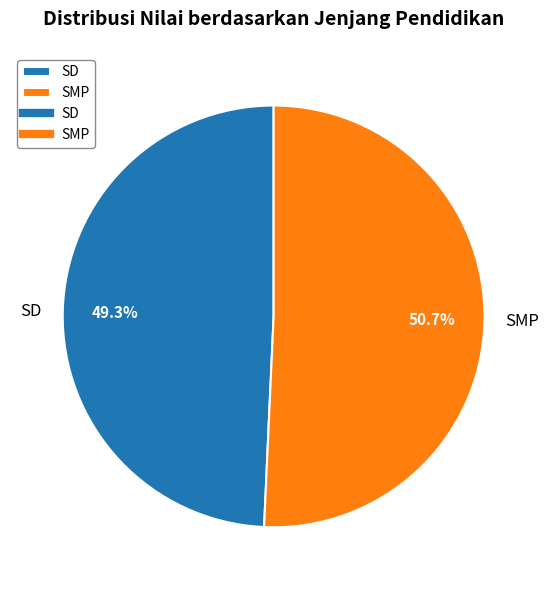

What is the ratio of the value at SMP to the value at SD?

1.0